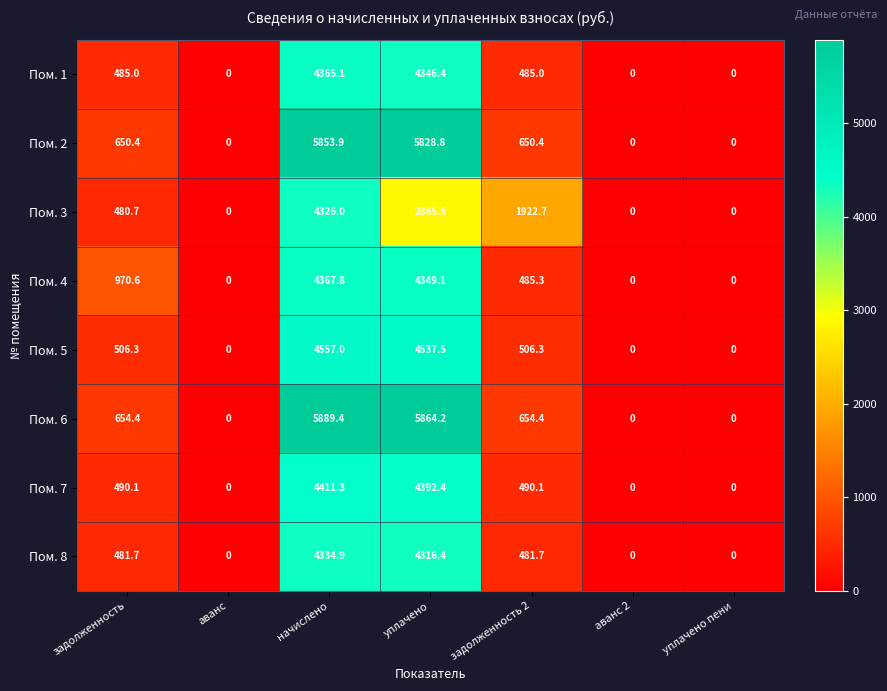

Between задолженность and задолженность 2, which series saw the biggest shift?

Пом. 3